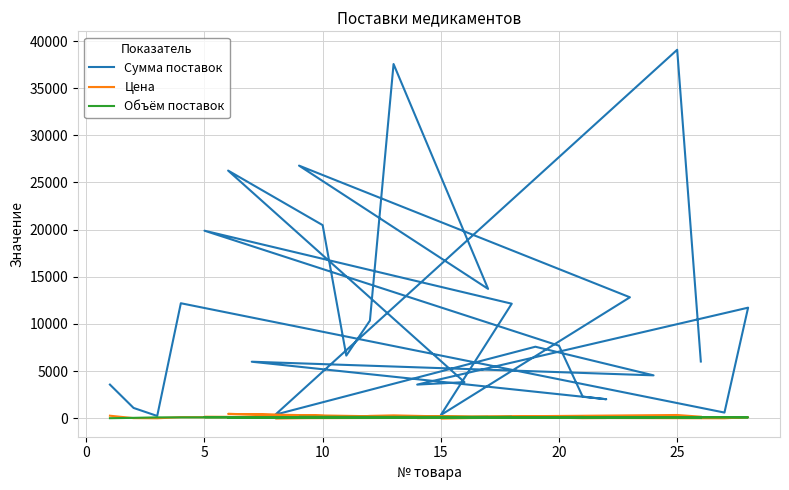

At how many categories does at least one series exceed 16803?

6